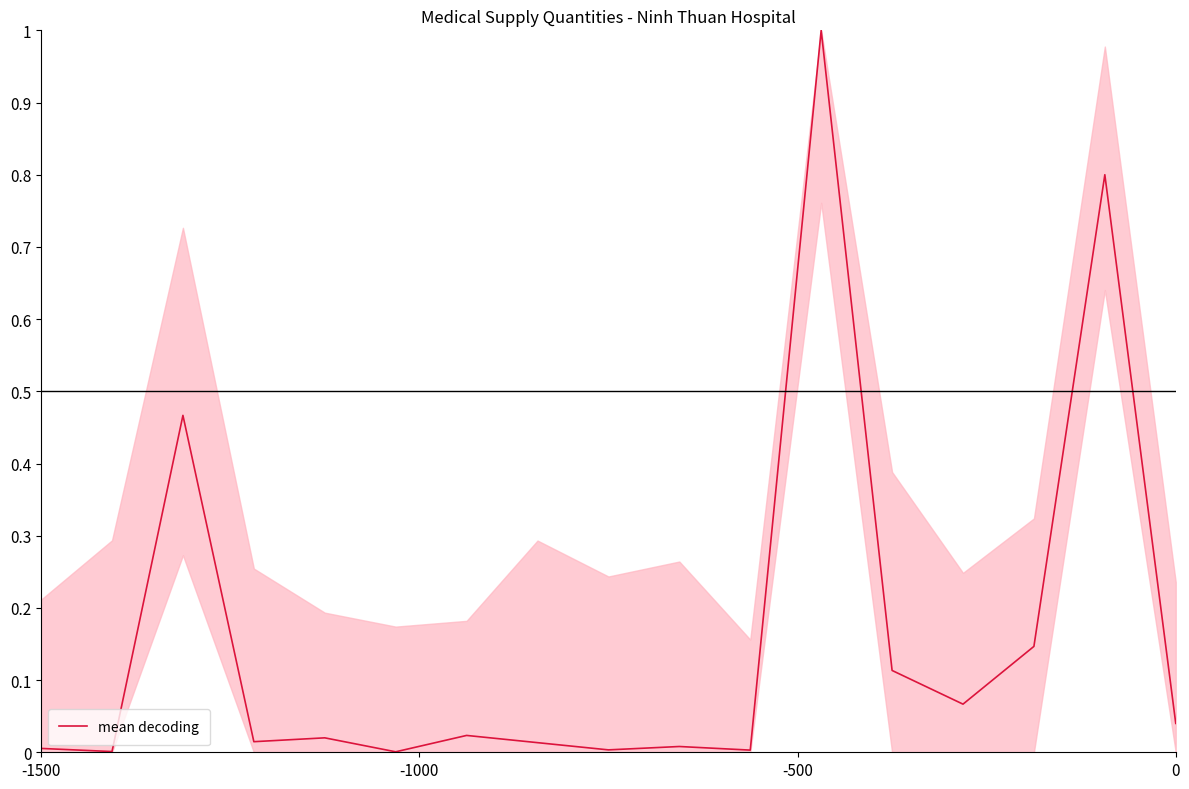

True or false: the data has more than 2 interior local peaks.

True